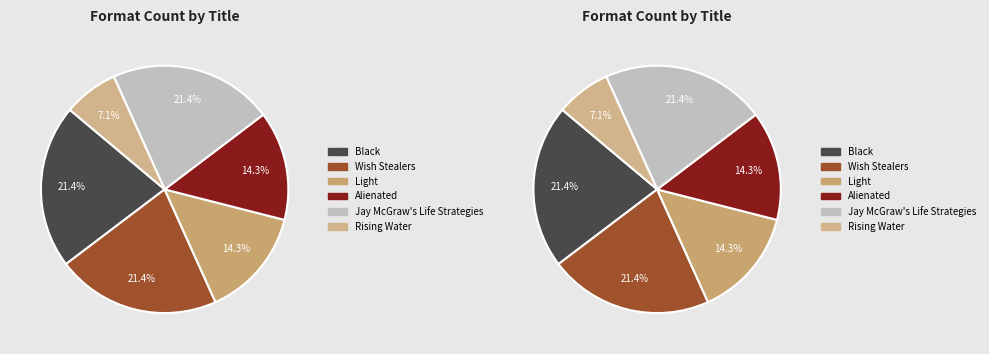

Approximately how many times larger is the value at Light compared to Black?

0.7